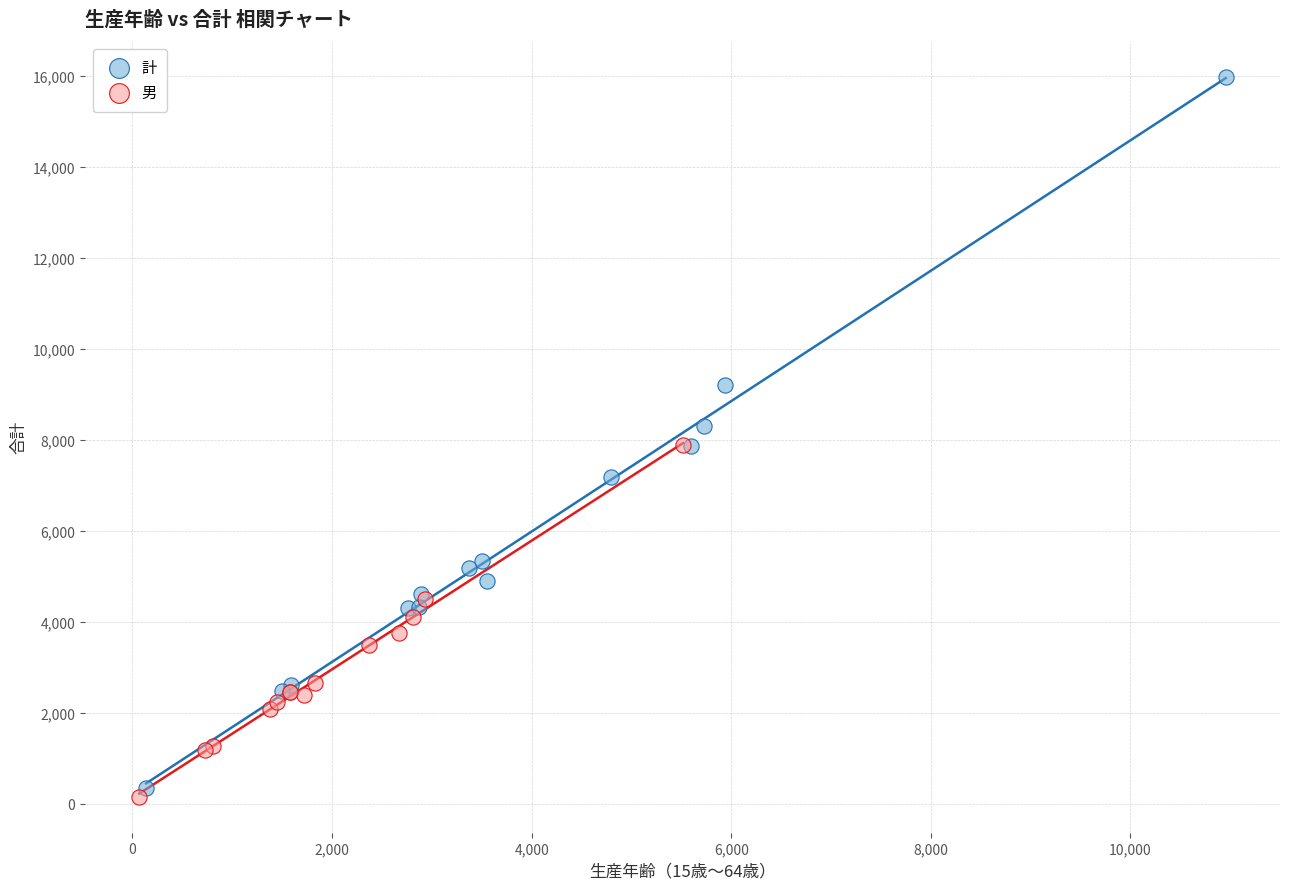

Which series has the largest Y range (max minus min)?

計